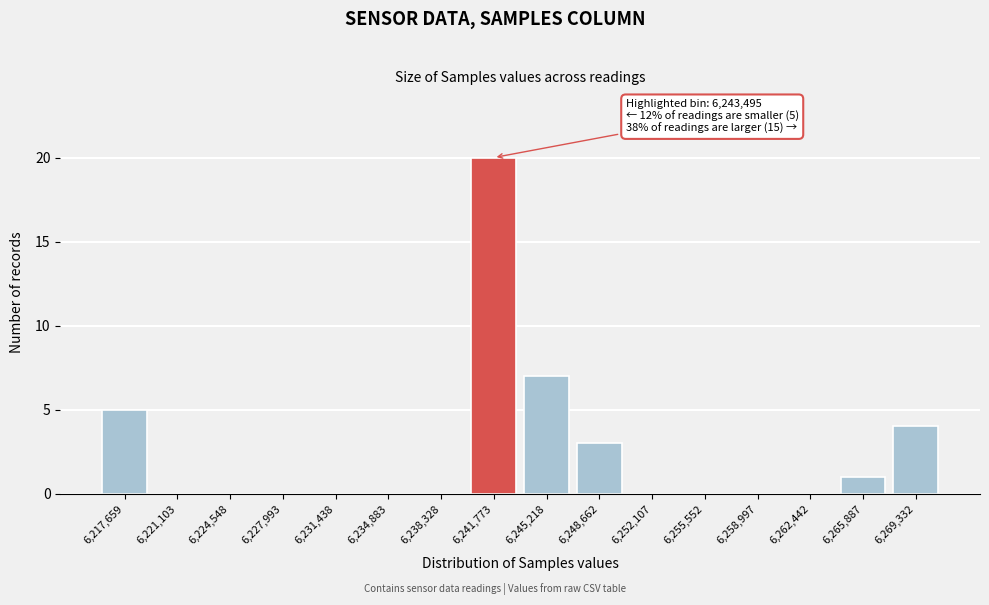

Reading left to right, extract all data points from this chart.

6,217,659=5	6,221,103=0	6,224,548=0	6,227,993=0	6,231,438=0	6,234,883=0	6,238,328=0	6,241,773=20	6,245,218=7	6,248,662=3	6,252,107=0	6,255,552=0	6,258,997=0	6,262,442=0	6,265,887=1	6,269,332=4